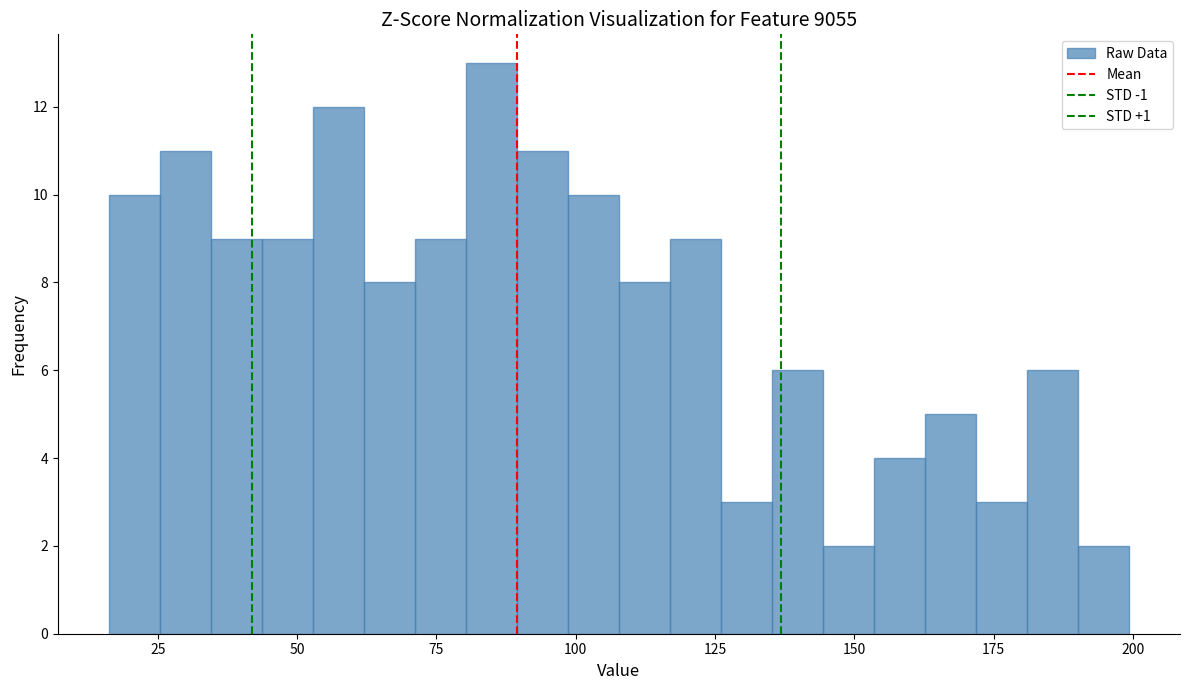

Around what value on the x-axis is the tallest bar? Give the approximate position of its centre, as read against the axis.

85